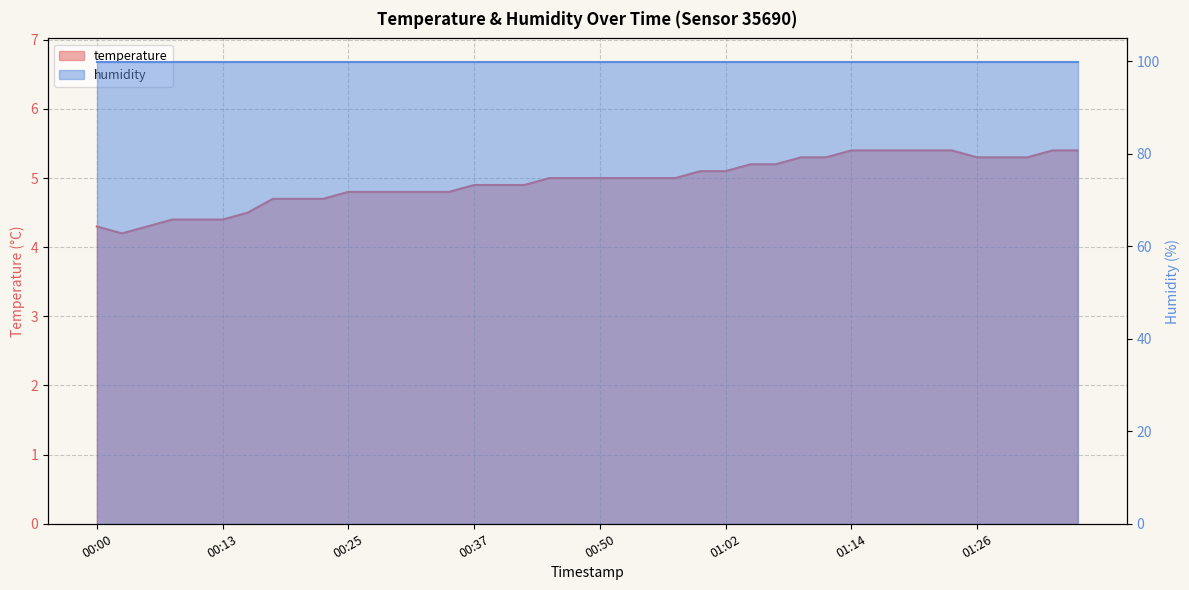

What is the change in value from 01:02 to 01:07?

+0.1